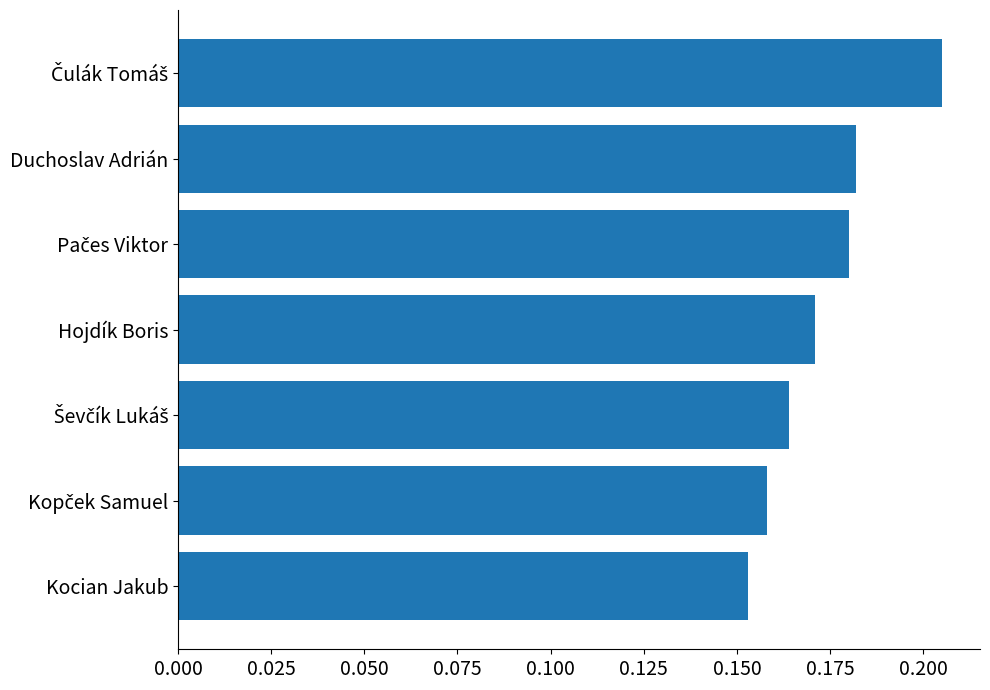

The chart shows a value of 0.1 at Kocian Jakub. True or false?

False